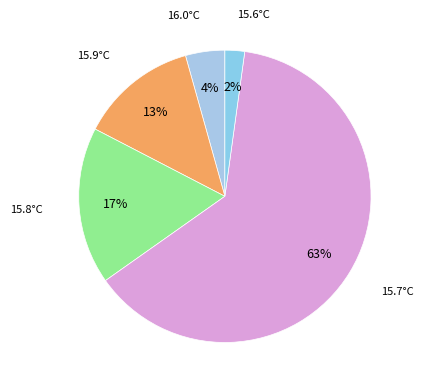

Count the number of slices in the pie.

5